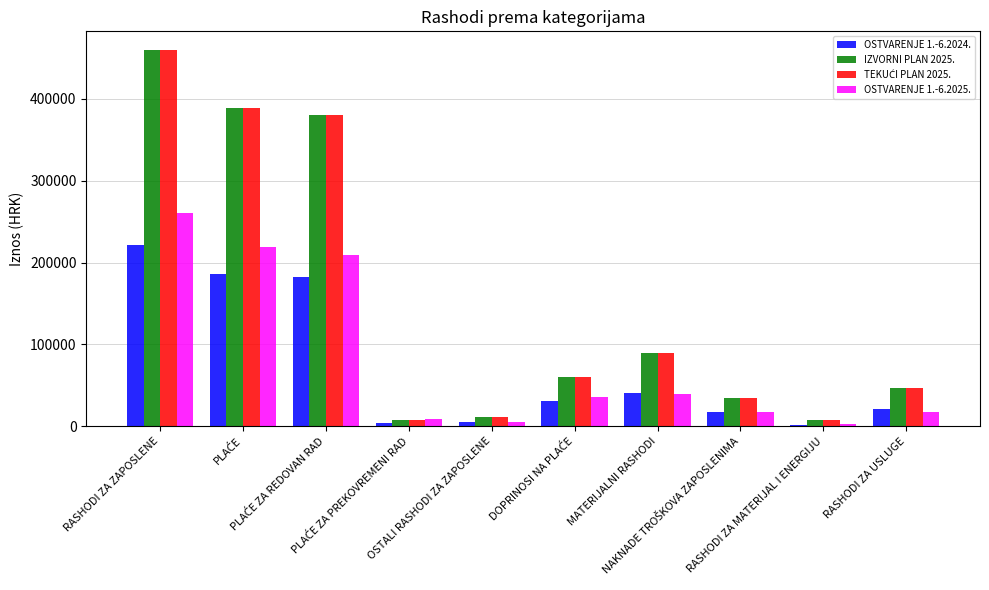

What is the difference between the maximum and second lowest values in the IZVORNI PLAN 2025. series?

451500.0